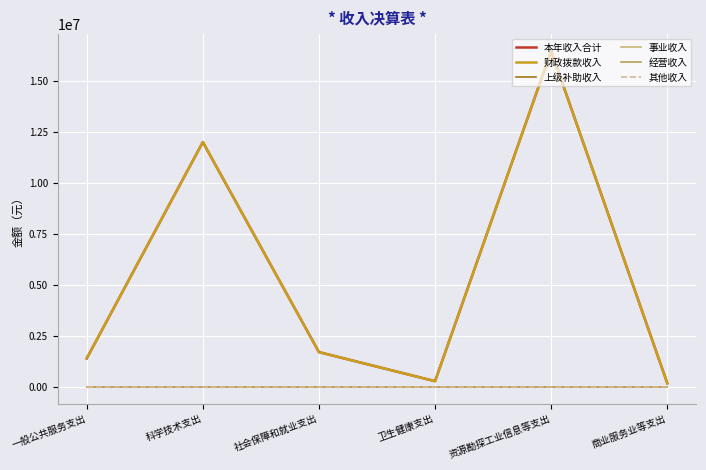

Is this an area chart (filled region under the line)?

No